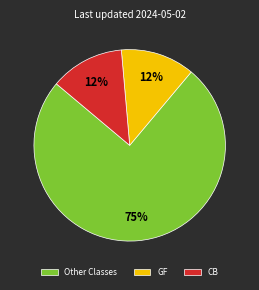

To the nearest percent, what is the average slice percentage?

33%